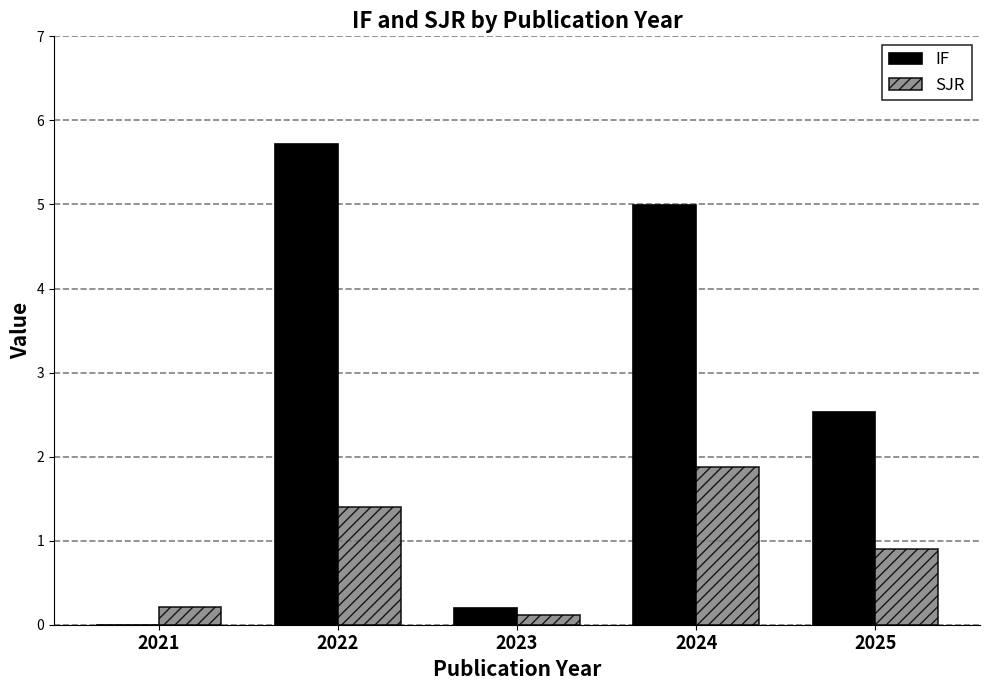

Are the bars horizontal?

No